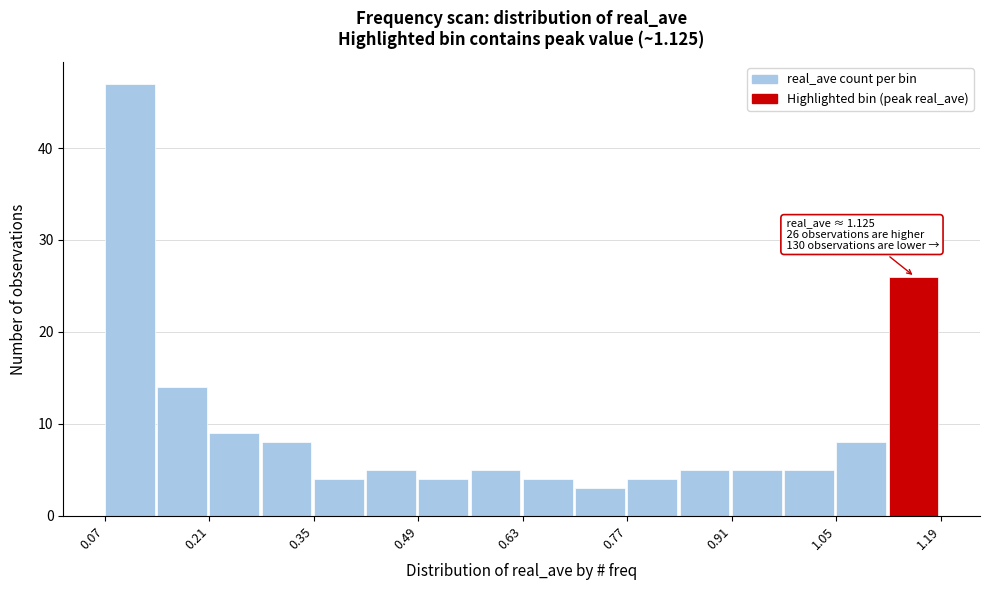

Around what value on the x-axis is the tallest bar? Give the approximate position of its centre, as read against the axis.

0.10